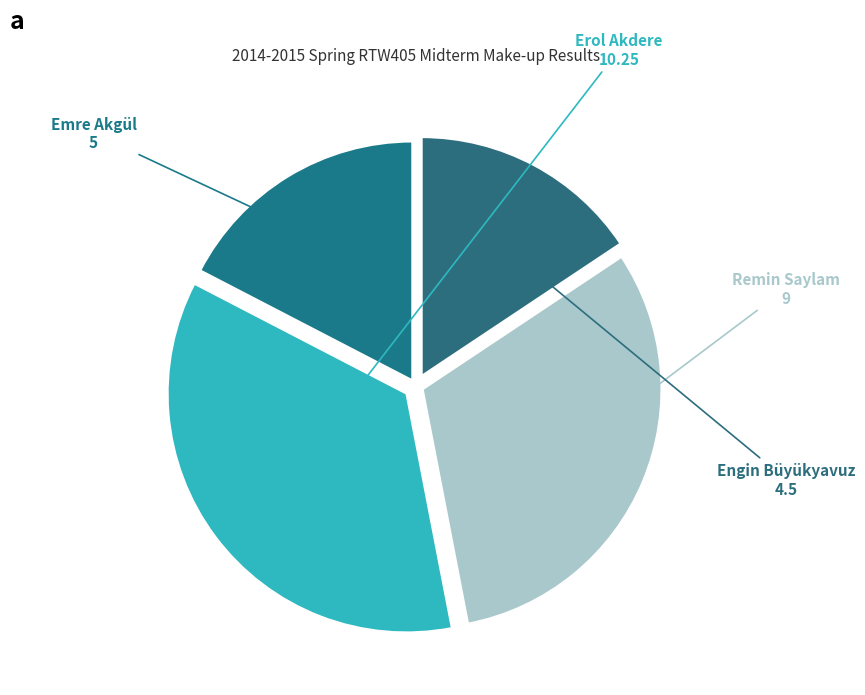

Which slice is the largest?

Erol Akdere